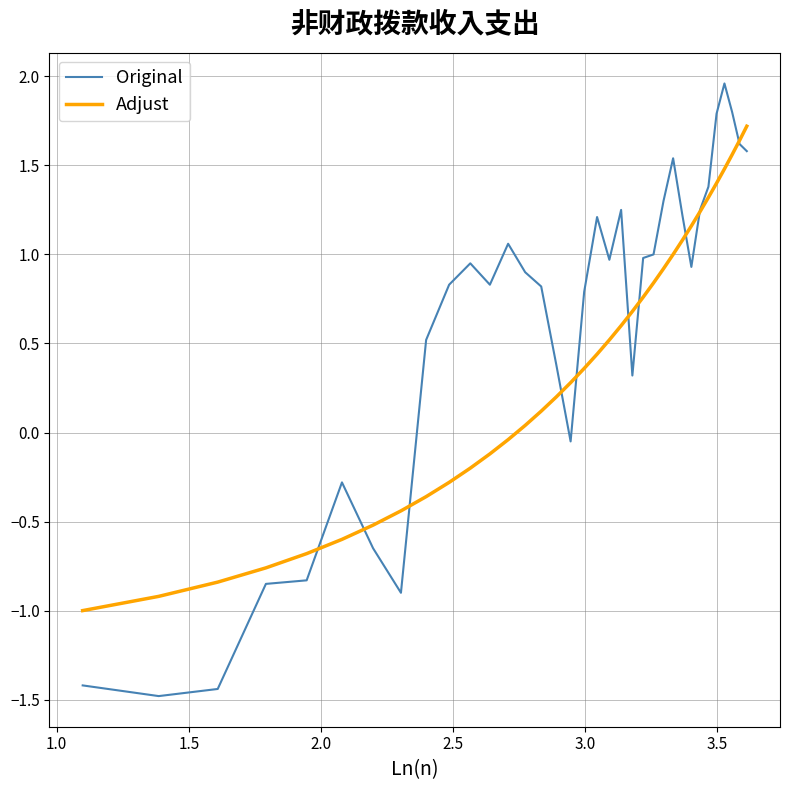

List the series in order of their overall mean, lowest first.

Adjust, Original